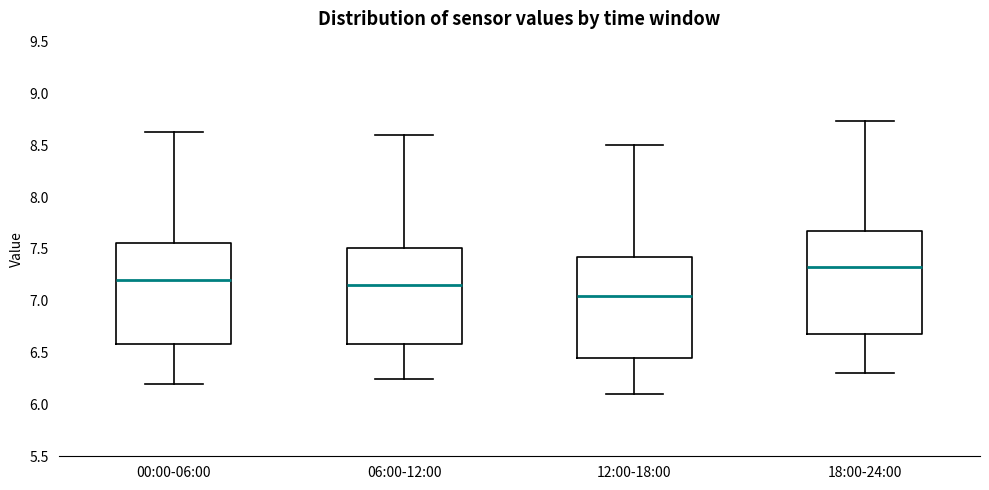

Where is the lower edge of the box for 12:00-18:00 on the y-axis? The values are not printed on the chart, so give them approximately, as read against the axis.

6.45